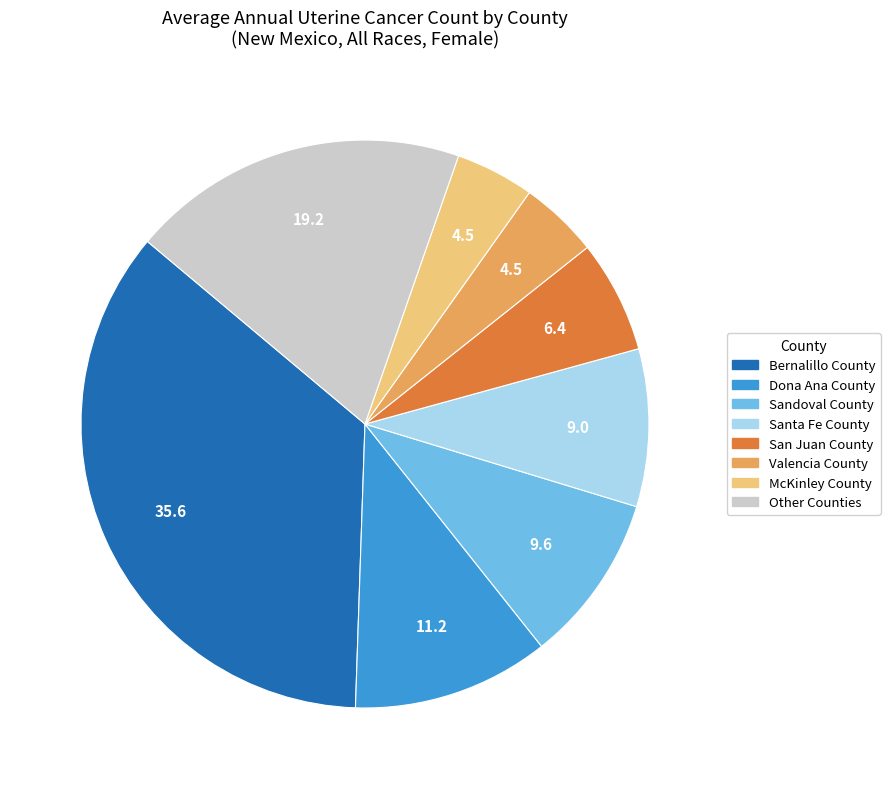

Does any single category account for the majority?

No